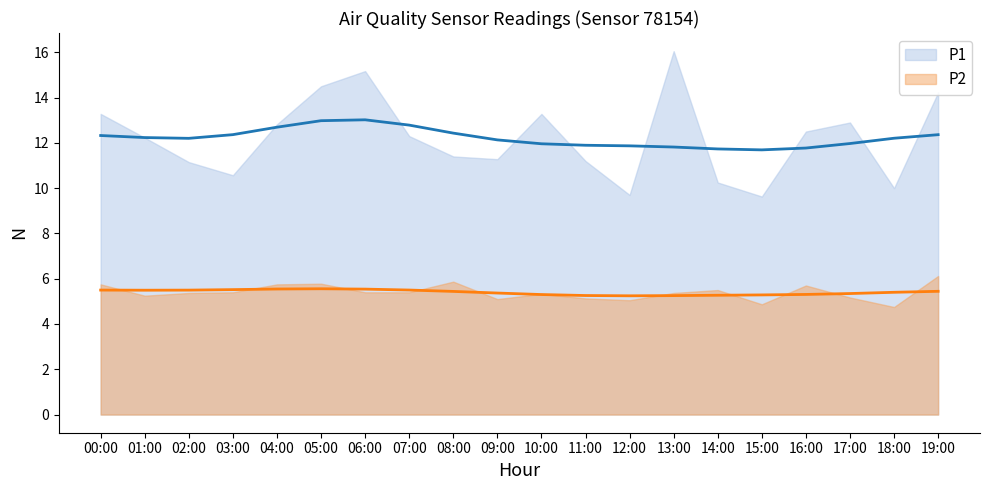

Count the number of categories in the chart.

20